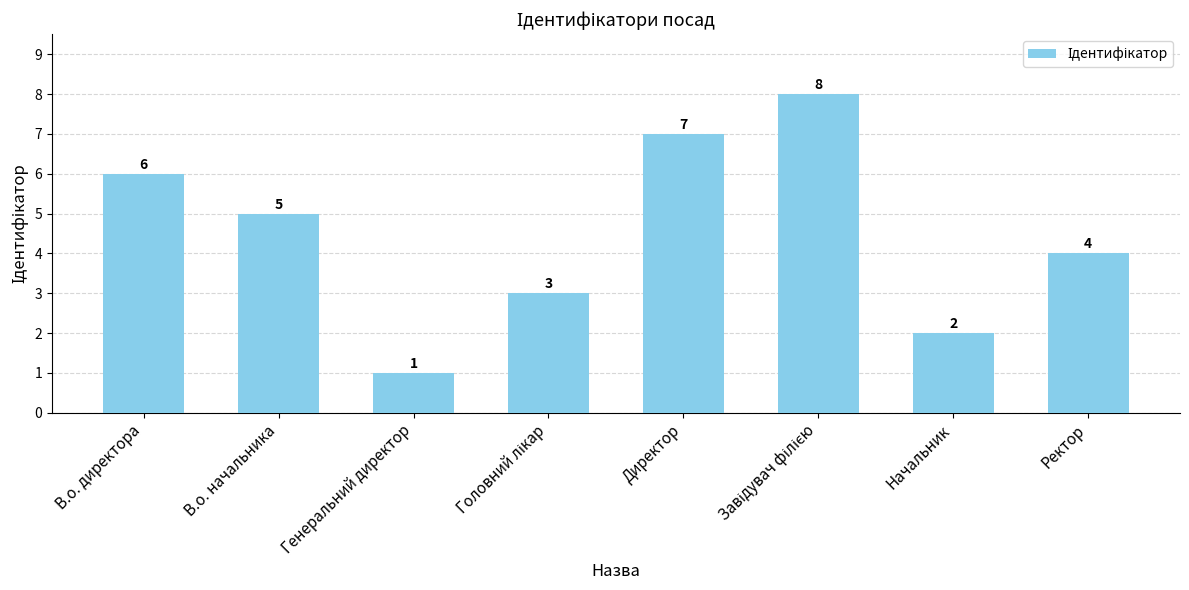

What is the value of the 2nd bar from the left?

5